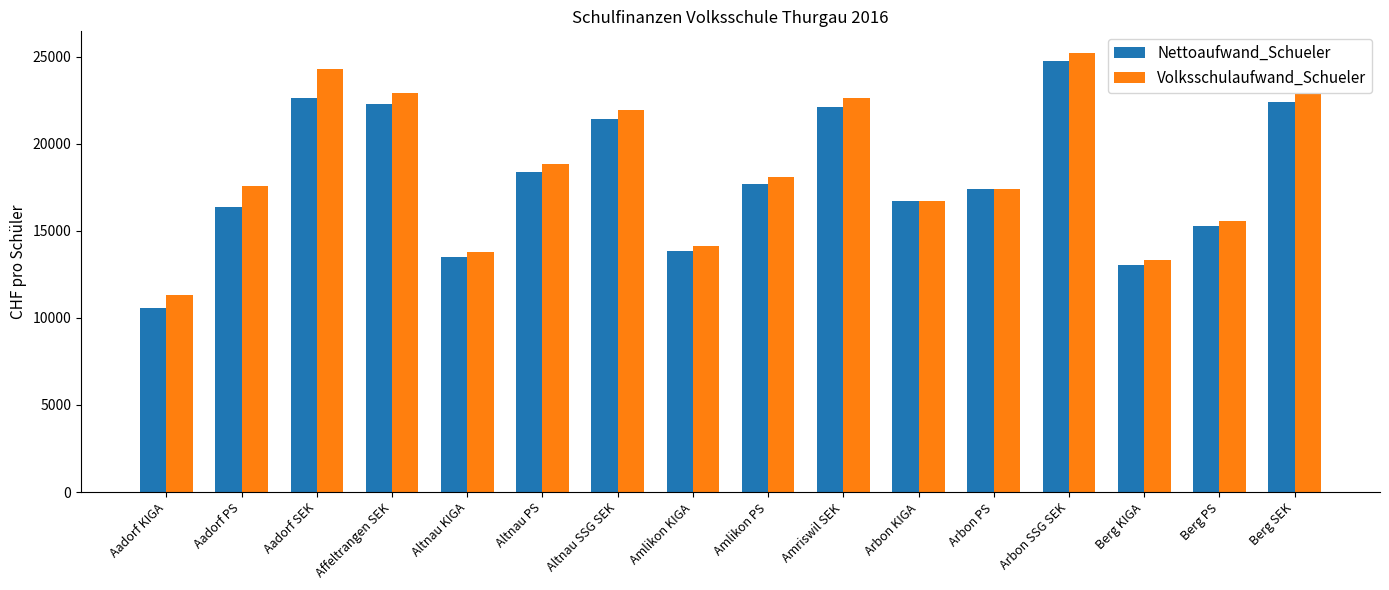

How many data points in Volksschulaufwand_Schueler are less than 18109?

8